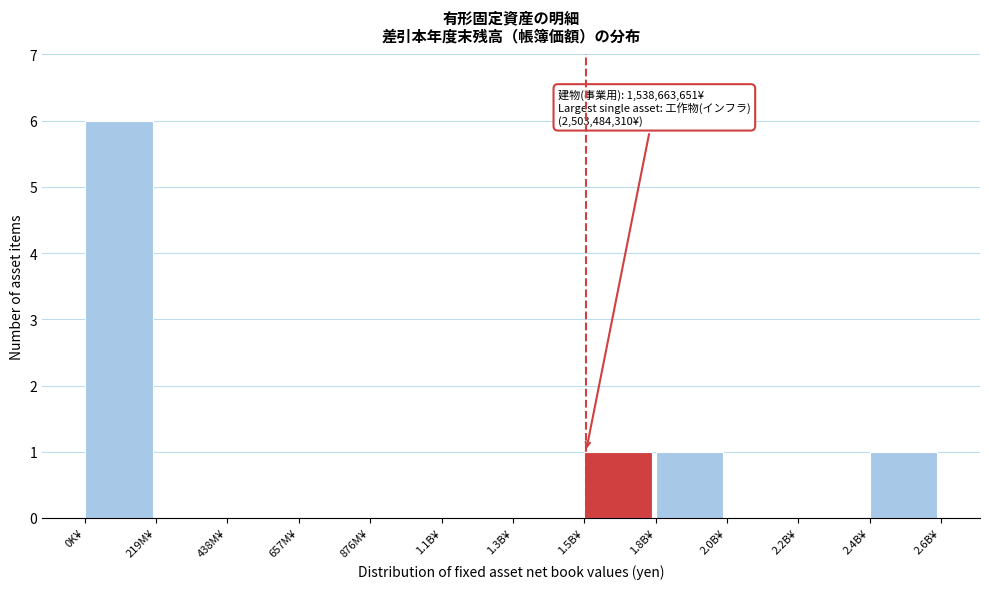

Reading right to left, what are all the values shown in this chart?

2.4B¥=1	2.2B¥=0	2.0B¥=0	1.8B¥=1	1.5B¥=1	1.3B¥=0	1.1B¥=0	876M¥=0	657M¥=0	438M¥=0	219M¥=0	0K¥=6